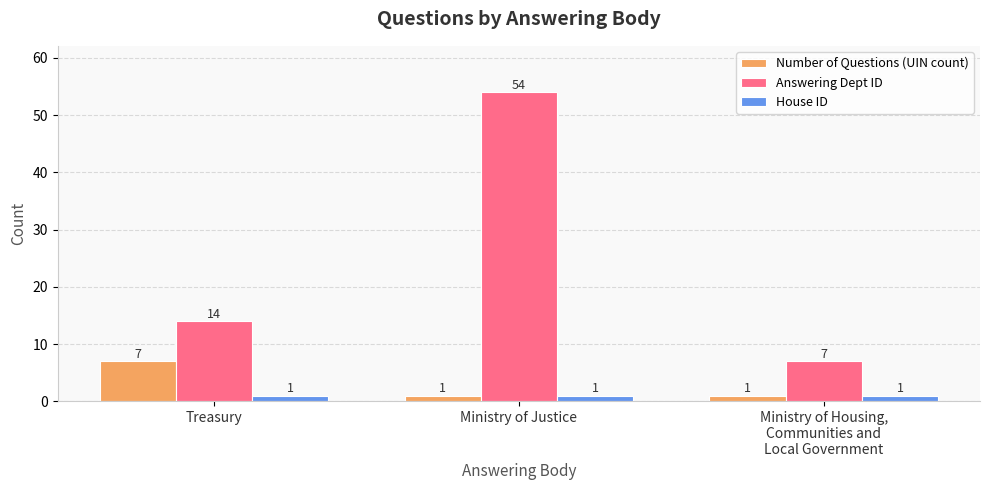

The value of House ID at Ministry of Justice is 1. True or false?

True